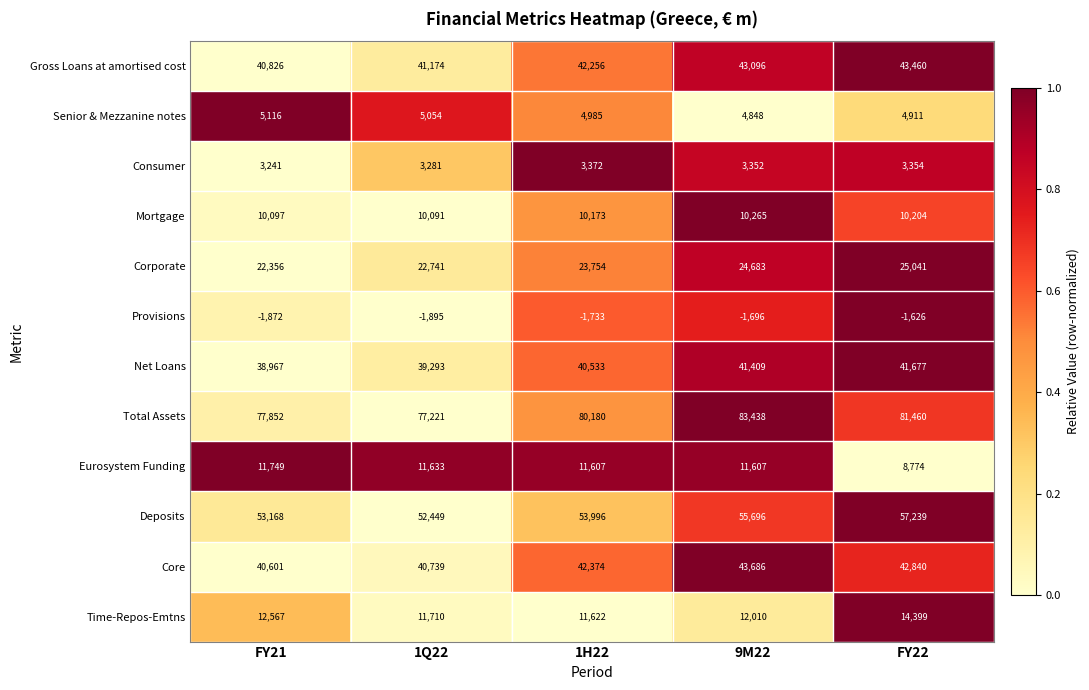

Count the number of data series in this chart.

12